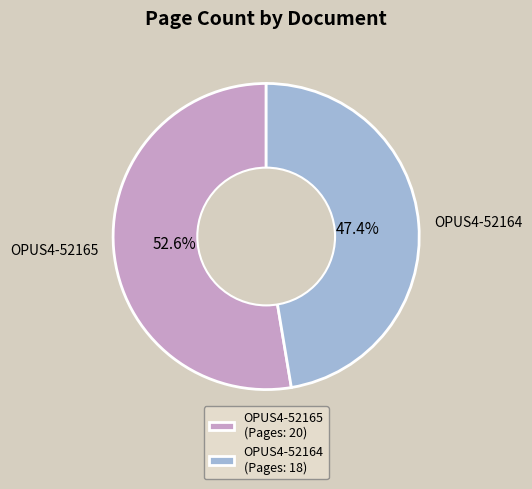

True or false: OPUS4-52165 accounts for 65% of the total.

False